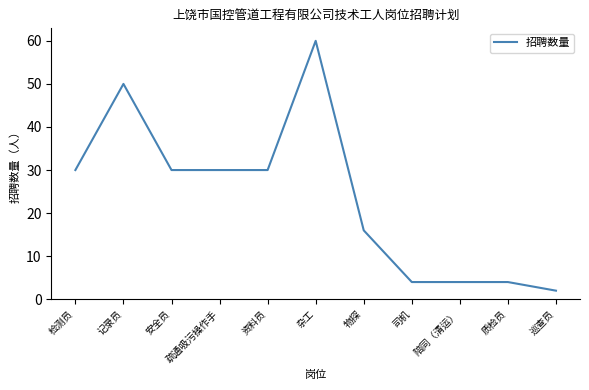

What is the average value?

24